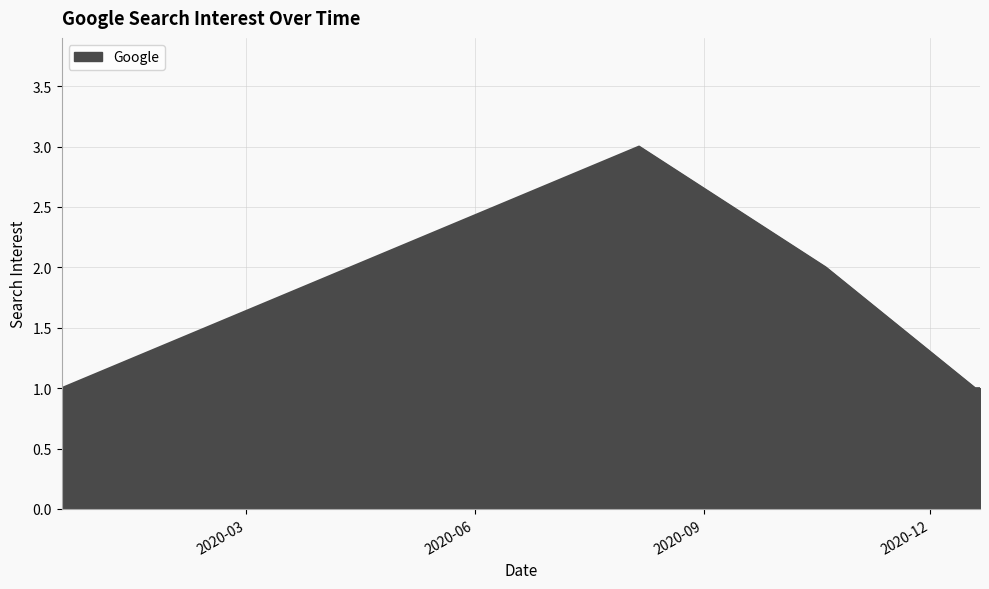

What is the sum of all values?

8